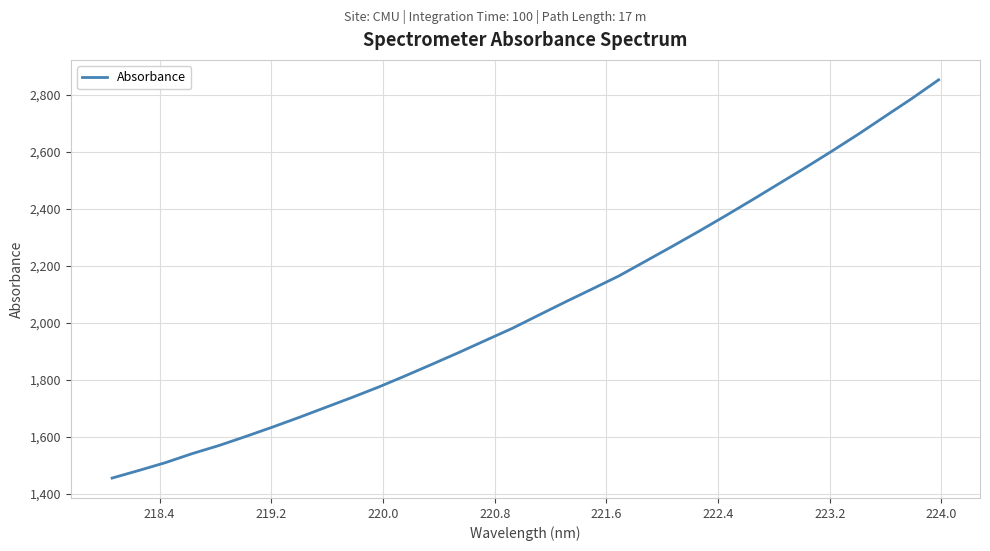

What is the difference between the maximum and minimum values?

1398.2